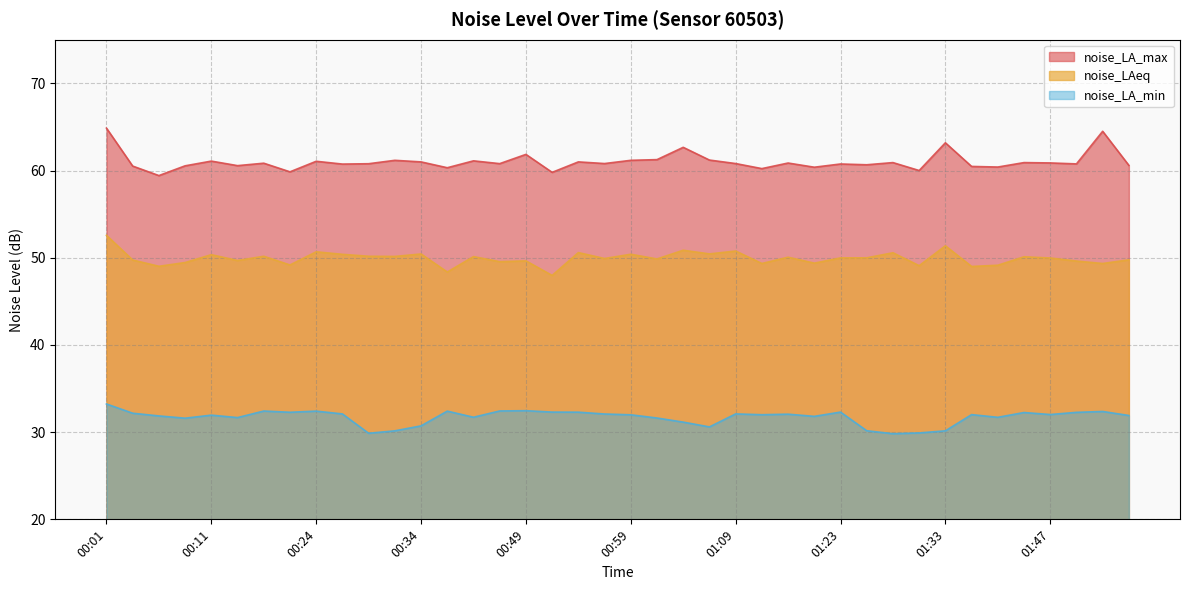

List the series in order of their overall mean, lowest first.

noise_LA_min, noise_LAeq, noise_LA_max